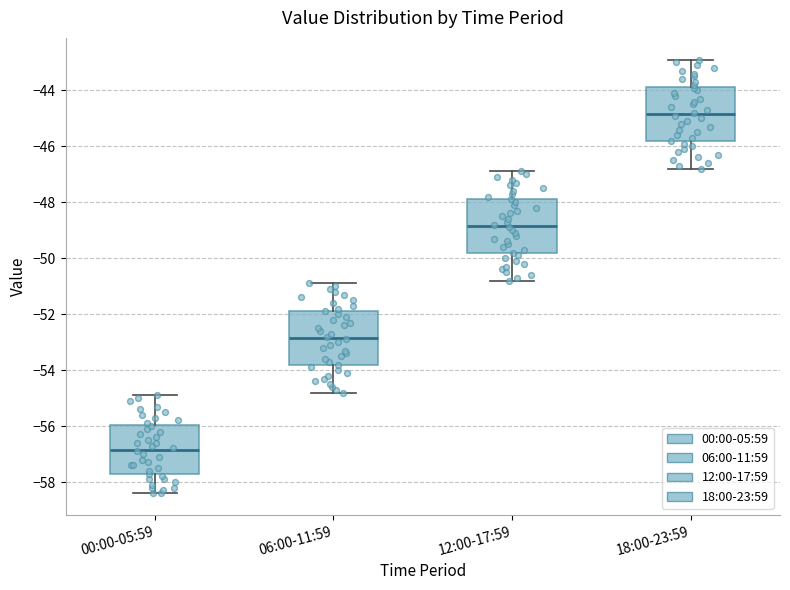

Where does the upper whisker of the box for 00:00-05:59 end on the y-axis? The values are not printed on the chart, so give them approximately, as read against the axis.

-54.8